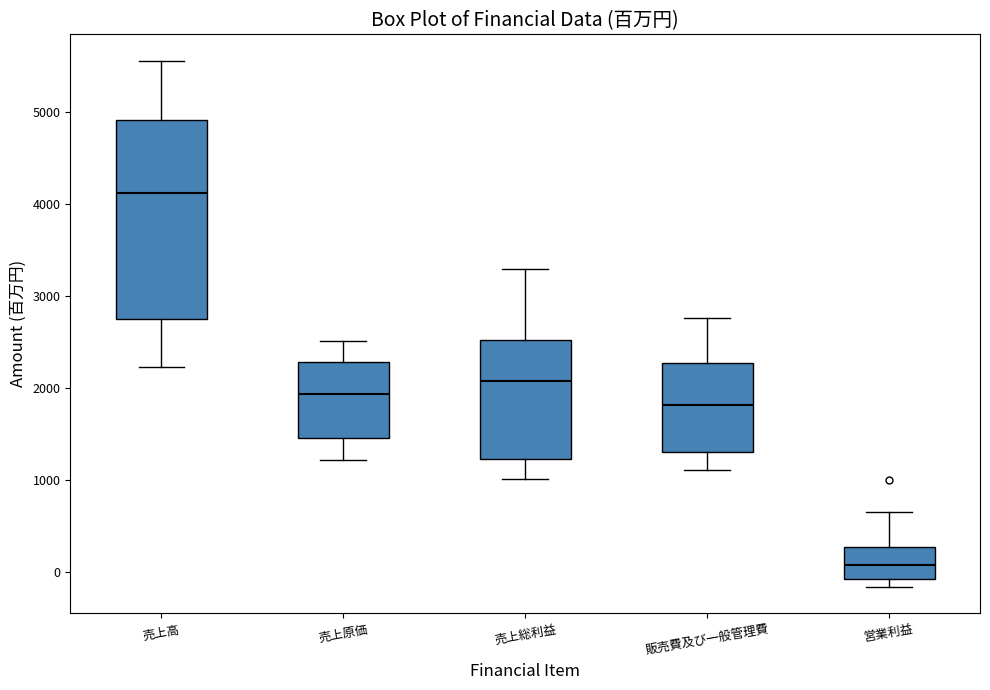

Where does the upper whisker of the box for 売上高 end on the y-axis? The values are not printed on the chart, so give them approximately, as read against the axis.

5600